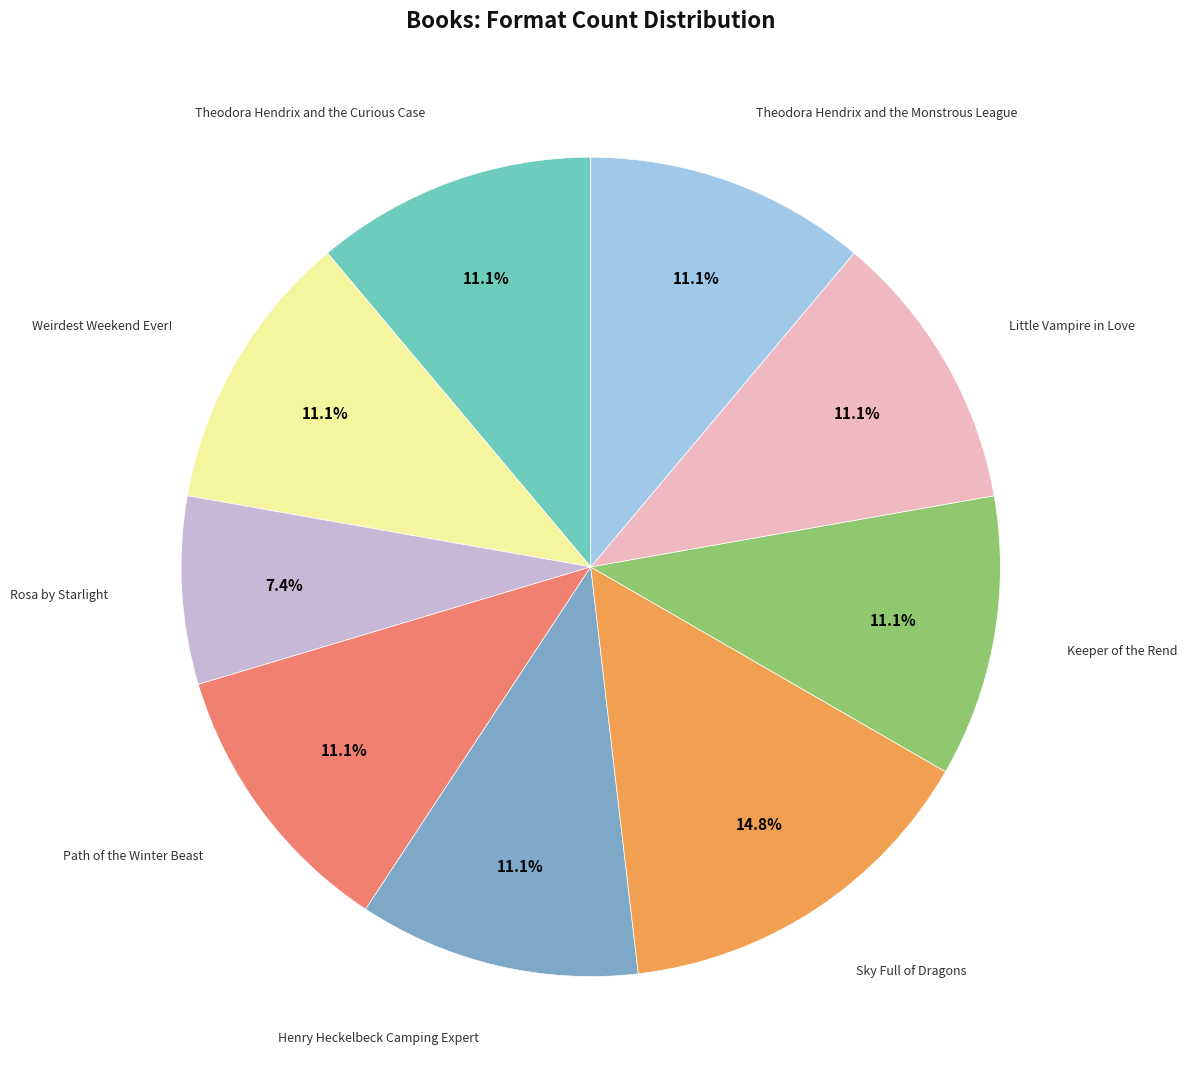

Is there any slice that represents more than half of the pie?

No